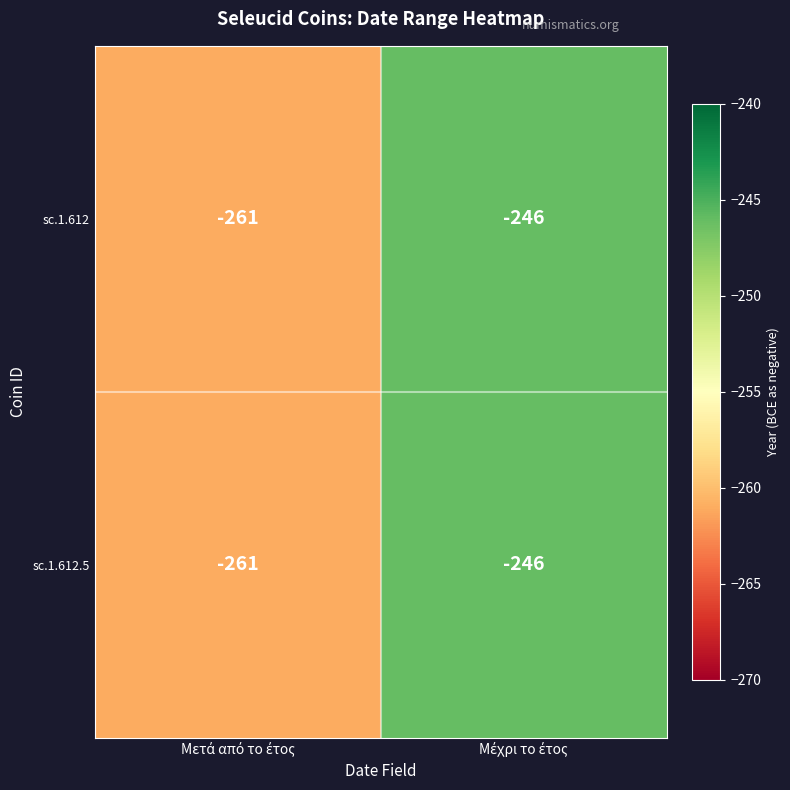

Reading left to right, extract all data points from this chart.

sc.1.612: -261	-246
sc.1.612.5: -261	-246